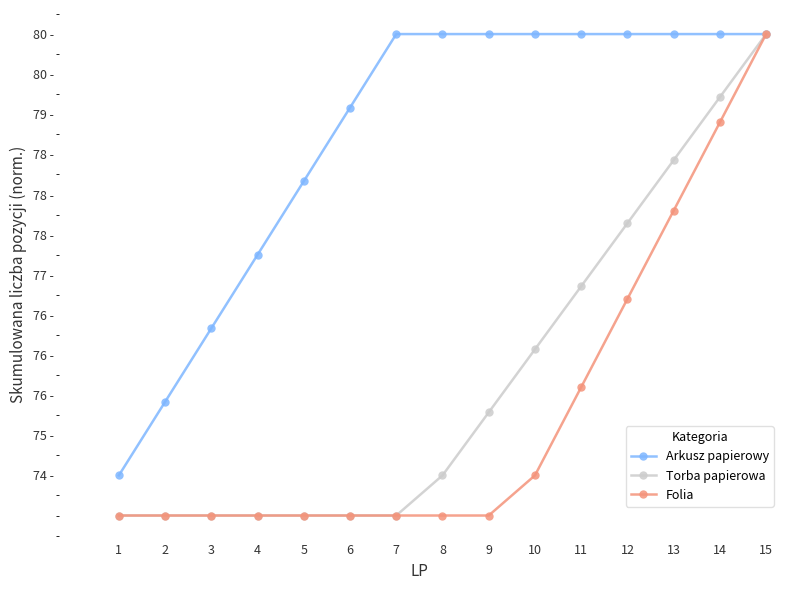

At which category does the chart reach its peak across all series?

7